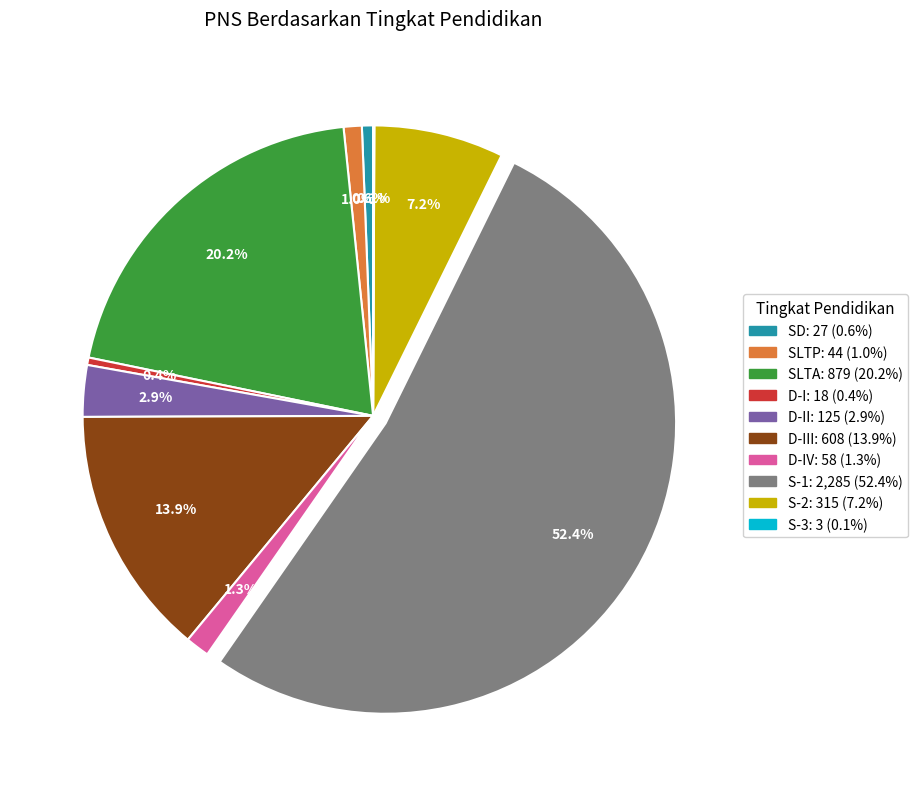

Is there any slice that represents more than half of the pie?

Yes